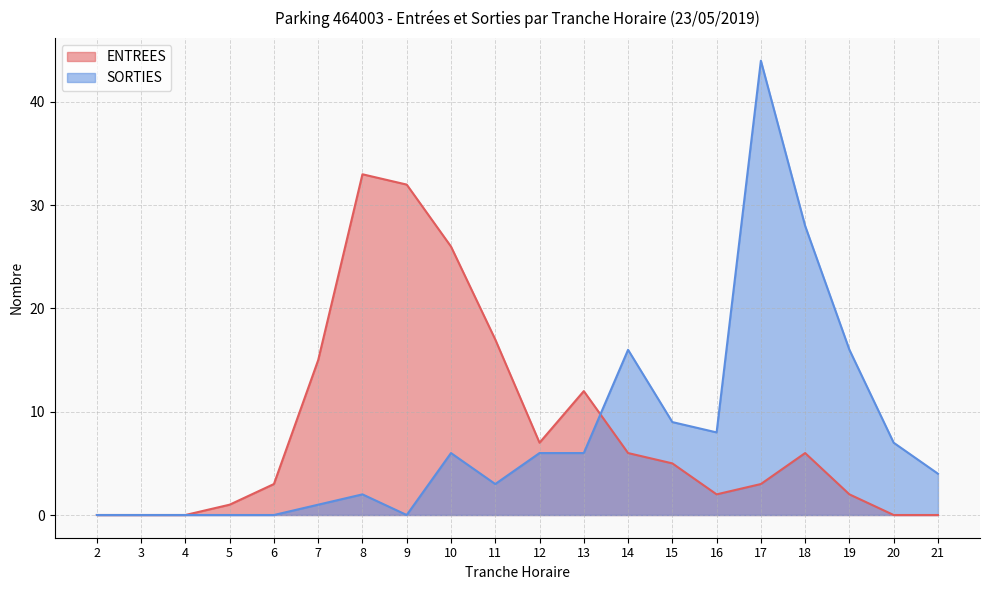

How many data points does each series have?

20